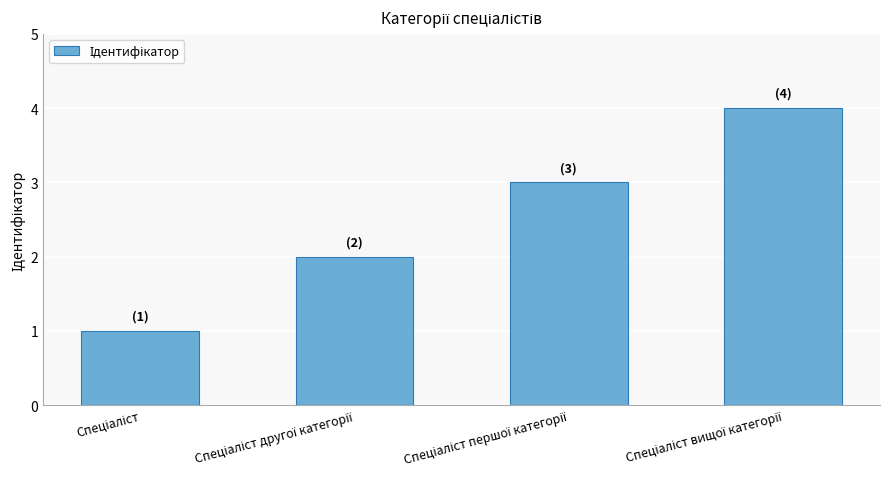

What is the difference between the maximum and minimum values?

3